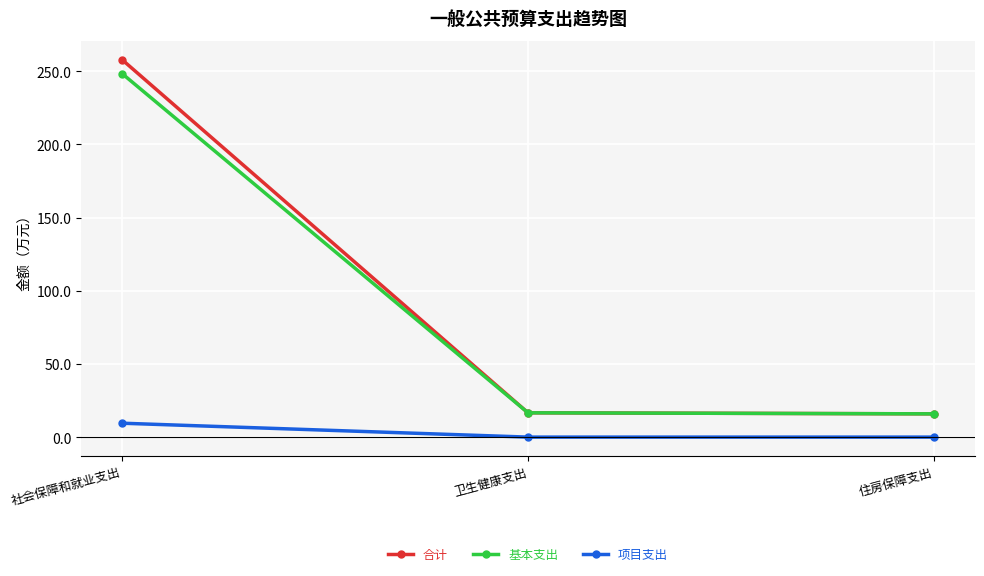

The value of 基本支出 at 住房保障支出 is 15.9. True or false?

True